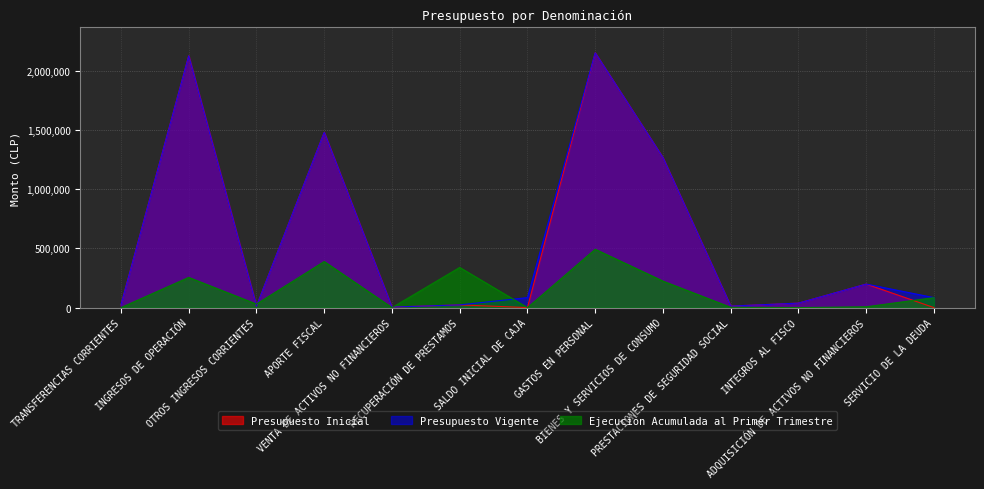

How many values in the Ejecución Acumulada al Primer Trimestre series exceed 29764?

6